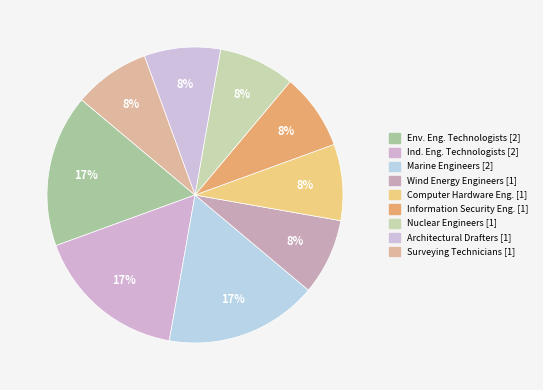

Which slice is the smallest?

Wind Energy Engineers